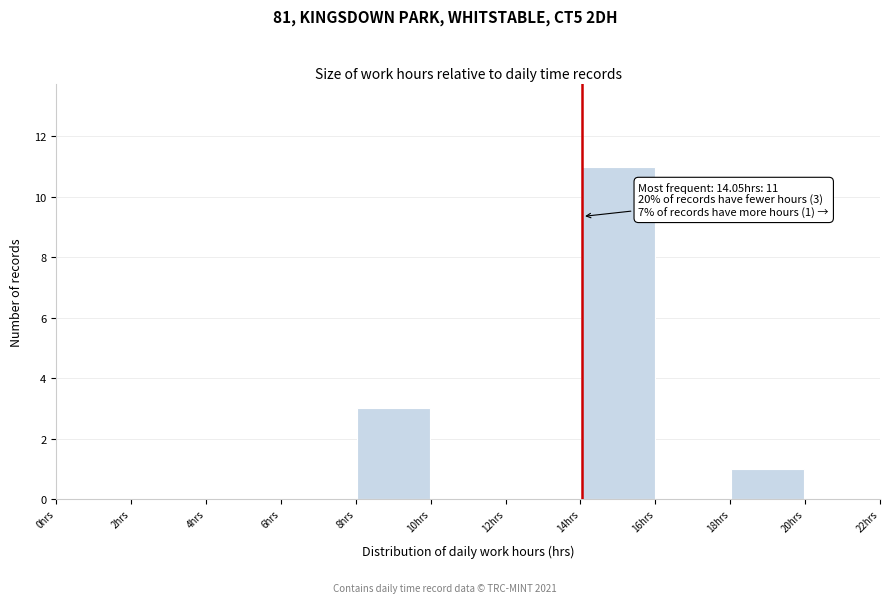

Which range on the x-axis has the tallest bar?

14 to 16